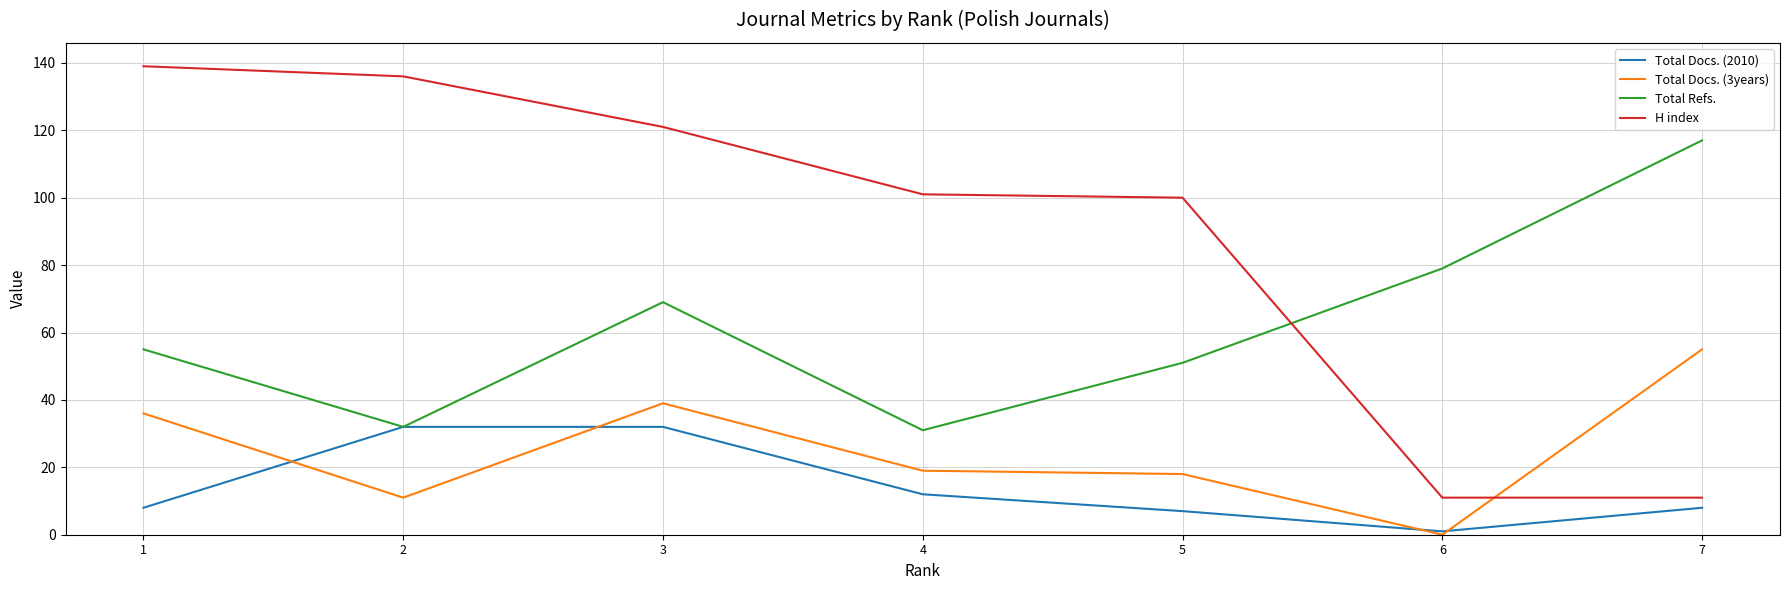

Between 4 and 5, which series saw the biggest shift?

Total Refs.